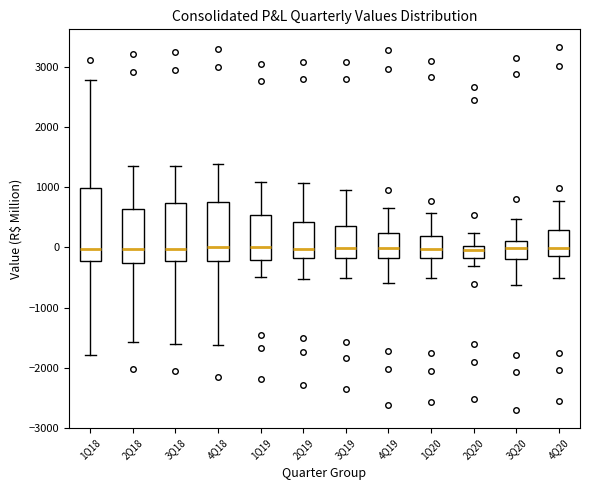

Reading left to right, read every box against the y-axis: the position of its median line, the range the box covers, and the ends of its whiskers. The values are not printed on the chart, so give them approximately, as read against the axis.

1Q18: median 0, box -200 to 1000, whiskers -1800 to 2800
2Q18: median 0, box -300 to 600, whiskers -1600 to 1400
3Q18: median 0, box -200 to 700, whiskers -1600 to 1400
4Q18: median 0, box -200 to 800, whiskers -1600 to 1400
1Q19: median 0, box -200 to 500, whiskers -500 to 1100
2Q19: median 0, box -200 to 400, whiskers -500 to 1100
3Q19: median 0, box -200 to 400, whiskers -500 to 1000
4Q19: median 0, box -200 to 200, whiskers -600 to 700
1Q20: median 0, box -200 to 200, whiskers -500 to 600
2Q20: median 0 (just below the box's upper edge), box -200 to 0, whiskers -300 to 200
3Q20: median 0, box -200 to 100, whiskers -600 to 500
4Q20: median 0, box -100 to 300, whiskers -500 to 800